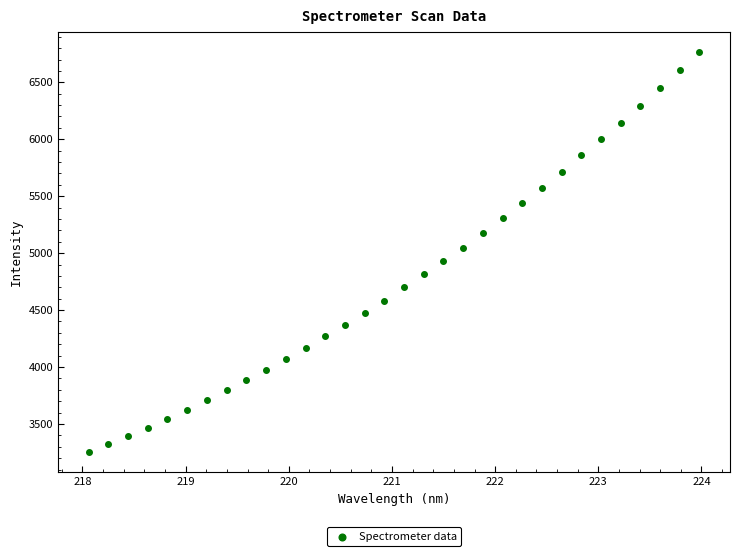

What is the range of Y values (max minus min)?

3514.5